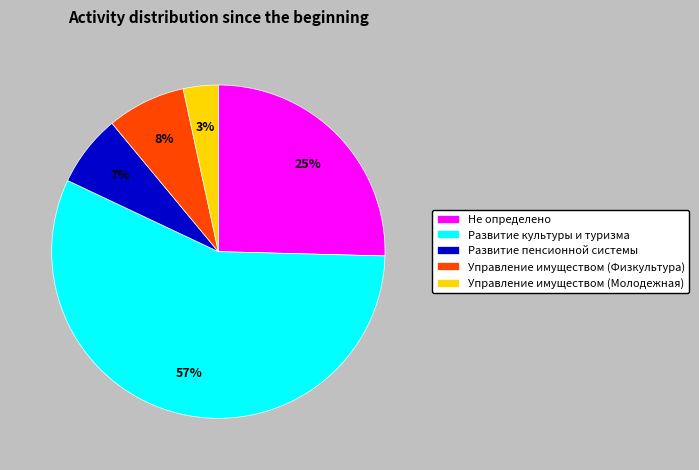

Do Развитие пенсионной системы and Управление имуществом (Физкультура) together represent more than half of the pie?

No